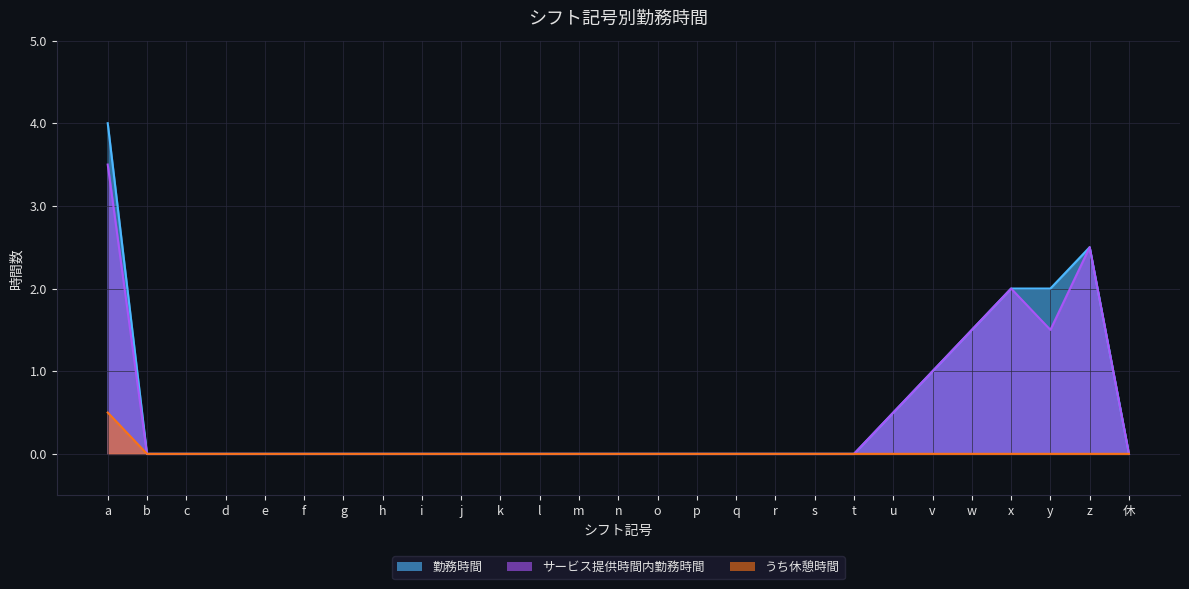

Rank the series at t from highest to lowest value.

勤務時間, サービス提供時間内勤務時間, うち休憩時間